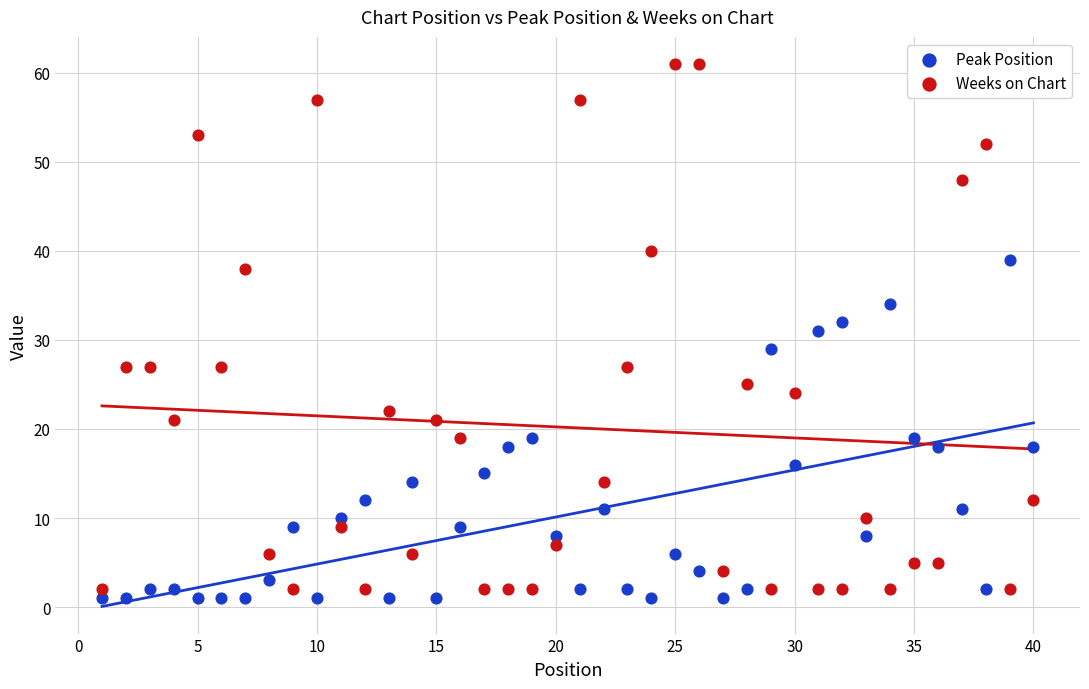

Across all data points, what is the range of X values (max minus min)?

39